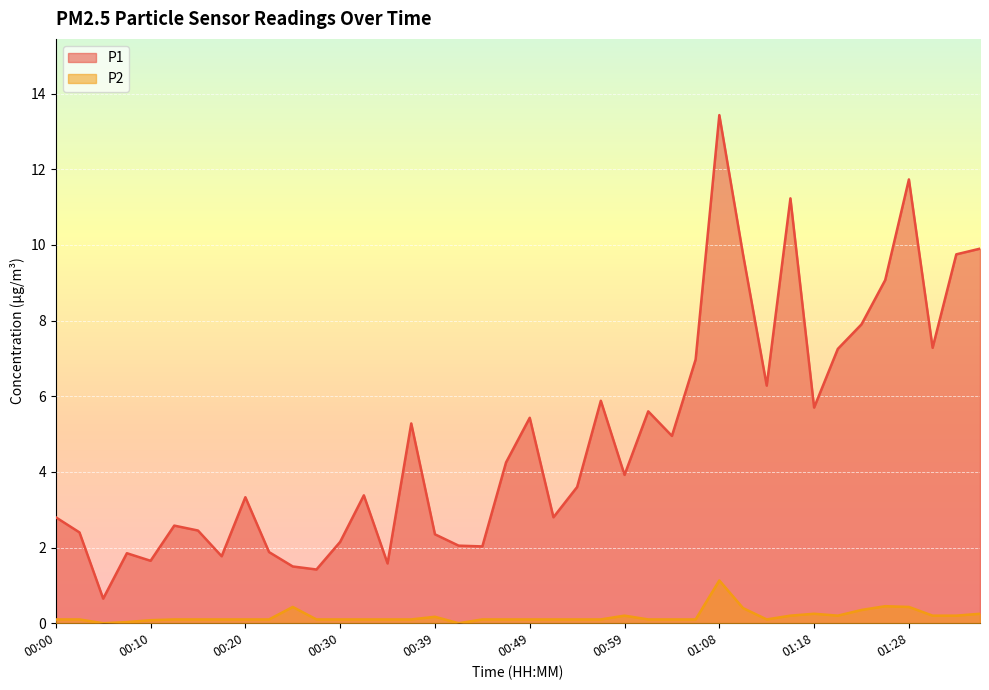

Reading right to left, transcribe all the data shown in this chart.

P1: 01:35=9.9	01:33=9.8	01:30=7.3	01:28=11.7	01:25=9.1	01:23=7.9	01:20=7.2	01:18=5.7	01:16=11.2	01:13=6.3	01:11=9.8	01:08=13.4	01:06=7.0	01:03=5.0	01:01=5.6	00:59=3.9	00:56=5.9	00:54=3.6	00:51=2.8	00:49=5.4	00:46=4.2	00:44=2.0	00:42=2.0	00:39=2.4	00:37=5.3	00:34=1.6	00:32=3.4	00:30=2.1	00:27=1.4	00:25=1.5	00:22=1.9	00:20=3.3	00:17=1.8	00:15=2.5	00:12=2.6	00:10=1.6	00:08=1.9	00:05=0.7	00:03=2.4	00:00=2.8
P2: 01:35=0.2	01:33=0.2	01:30=0.2	01:28=0.4	01:25=0.5	01:23=0.3	01:20=0.2	01:18=0.2	01:16=0.2	01:13=0.1	01:11=0.4	01:08=1.1	01:06=0.1	01:03=0.1	01:01=0.1	00:59=0.2	00:56=0.1	00:54=0.1	00:51=0.1	00:49=0.1	00:46=0.1	00:44=0.1	00:42=0.0	00:39=0.2	00:37=0.1	00:34=0.1	00:32=0.1	00:30=0.1	00:27=0.1	00:25=0.4	00:22=0.1	00:20=0.1	00:17=0.1	00:15=0.1	00:12=0.1	00:10=0.1	00:08=0.0	00:05=0.0	00:03=0.1	00:00=0.1